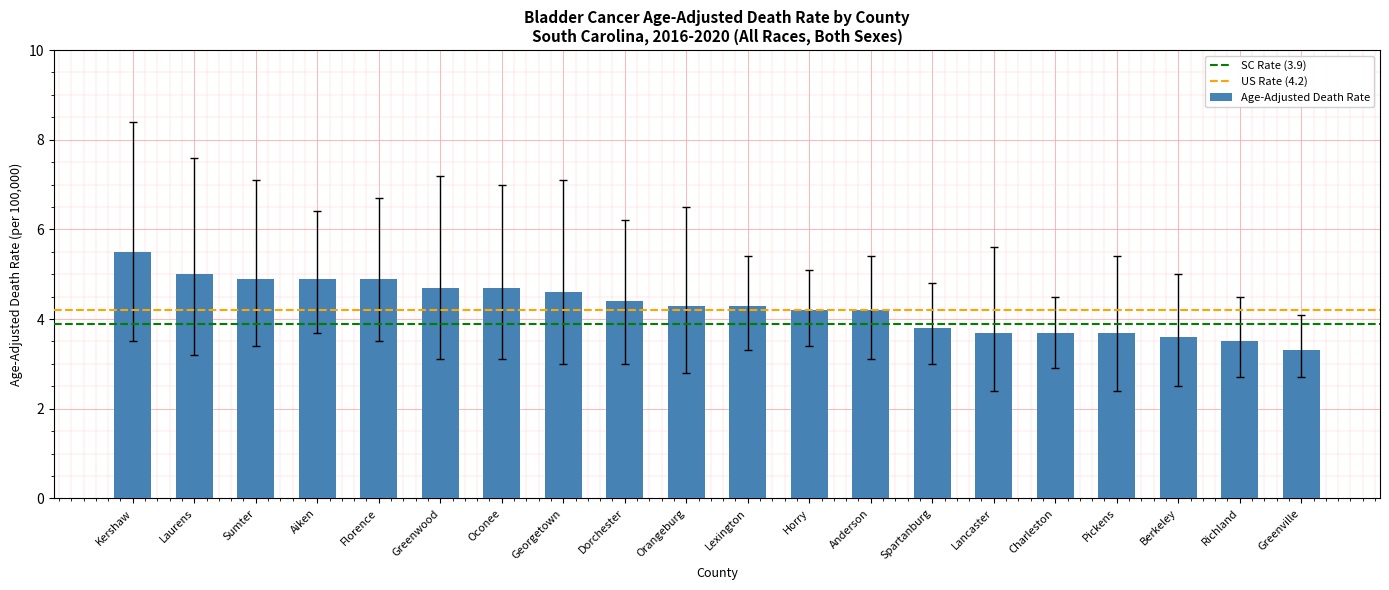

Which has a higher value, Sumter or Spartanburg?

Sumter